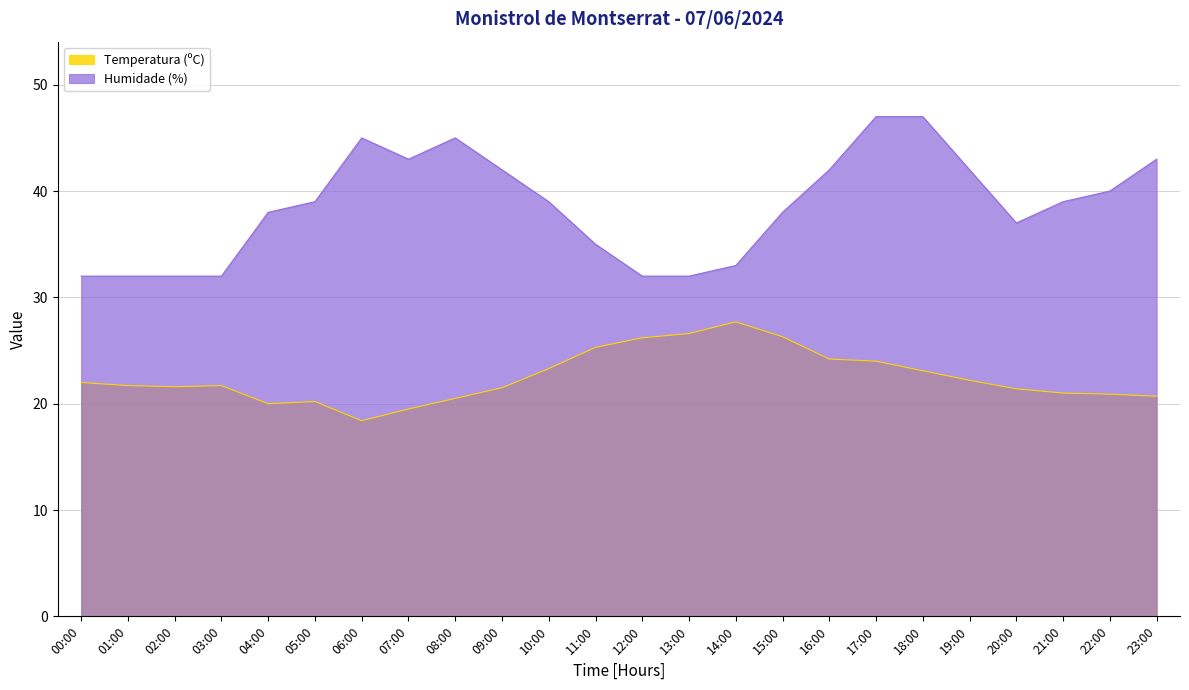

What is the highest value of the Humidade (%) series?

47.0